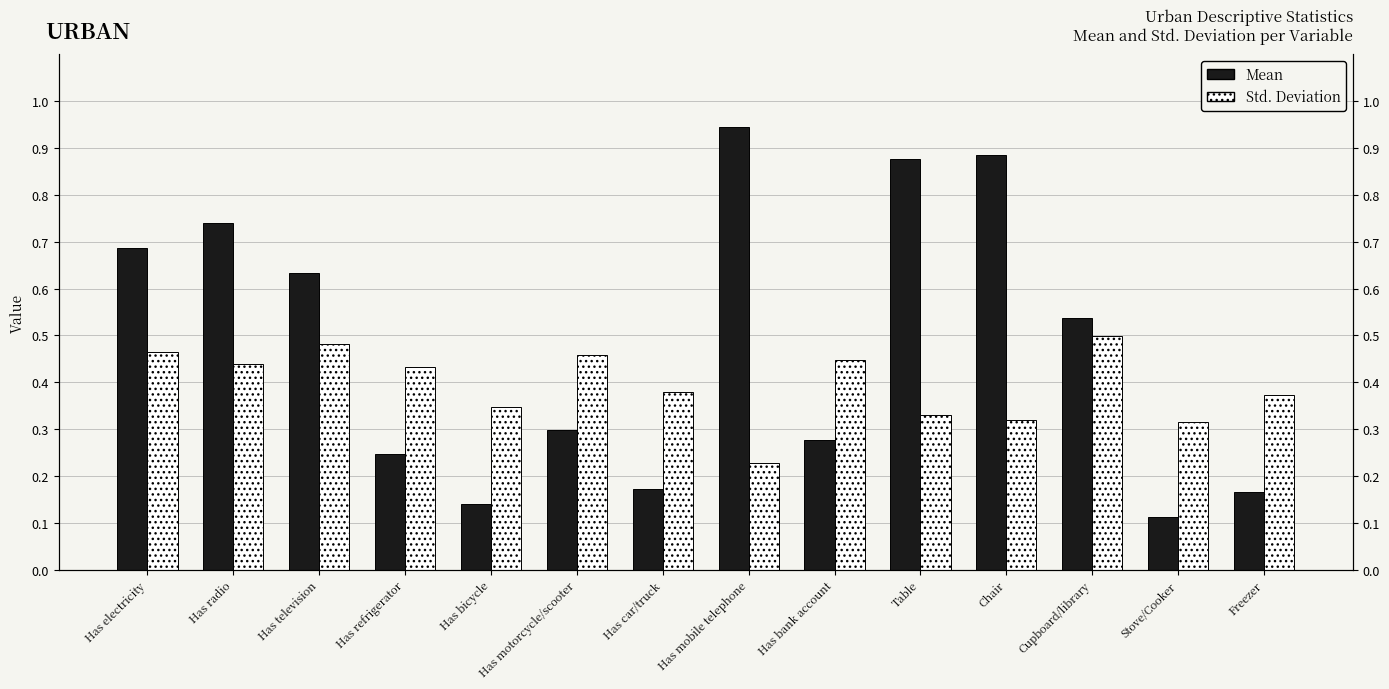

What is the spread (max minus min) of values at Has television?

0.2